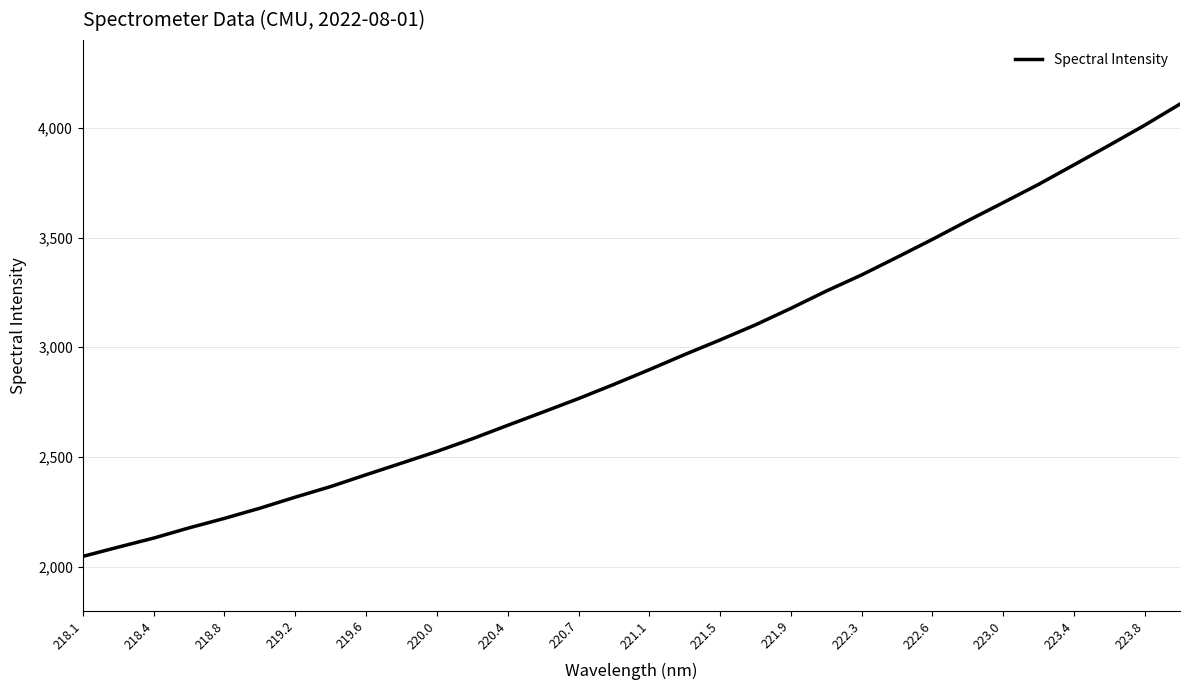

What is the difference between the maximum and minimum values?

2061.6